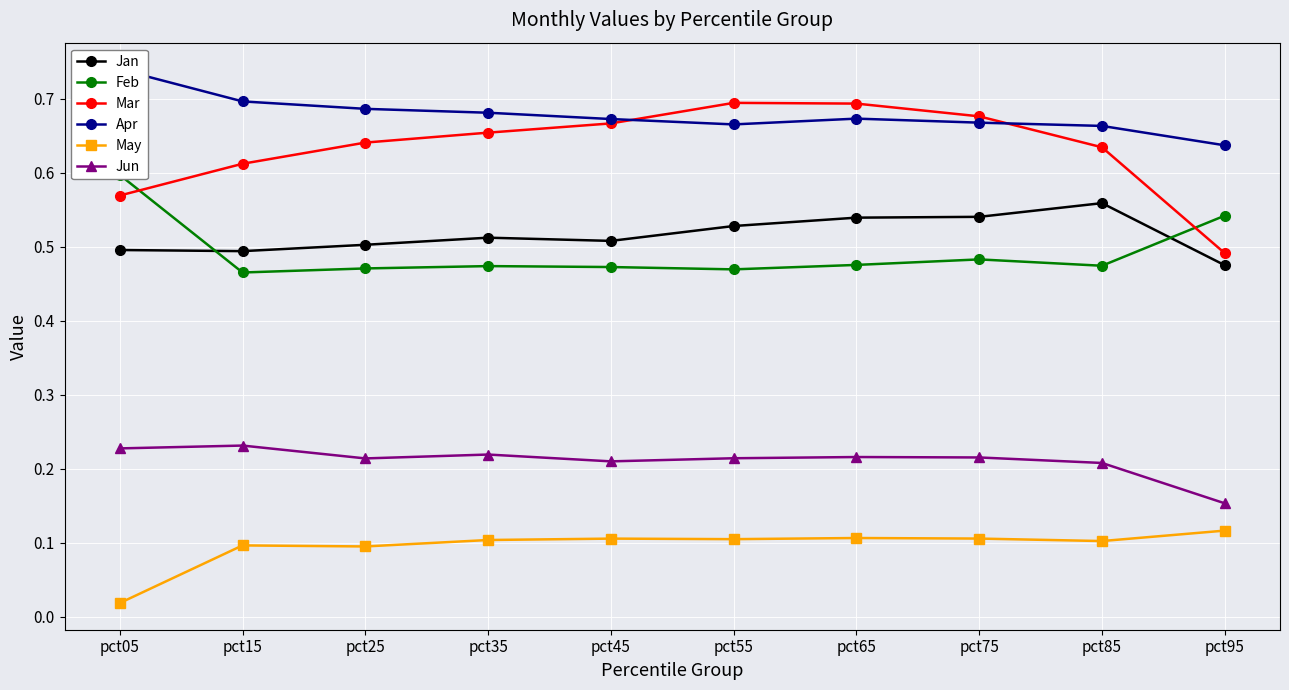

Reading left to right, extract all data points from this chart.

Jan: pct05=0.5	pct15=0.5	pct25=0.5	pct35=0.5	pct45=0.5	pct55=0.5	pct65=0.5	pct75=0.5	pct85=0.6	pct95=0.5
Feb: pct05=0.6	pct15=0.5	pct25=0.5	pct35=0.5	pct45=0.5	pct55=0.5	pct65=0.5	pct75=0.5	pct85=0.5	pct95=0.5
Mar: pct05=0.6	pct15=0.6	pct25=0.6	pct35=0.7	pct45=0.7	pct55=0.7	pct65=0.7	pct75=0.7	pct85=0.6	pct95=0.5
Apr: pct05=0.7	pct15=0.7	pct25=0.7	pct35=0.7	pct45=0.7	pct55=0.7	pct65=0.7	pct75=0.7	pct85=0.7	pct95=0.6
May: pct05=0.0	pct15=0.1	pct25=0.1	pct35=0.1	pct45=0.1	pct55=0.1	pct65=0.1	pct75=0.1	pct85=0.1	pct95=0.1
Jun: pct05=0.2	pct15=0.2	pct25=0.2	pct35=0.2	pct45=0.2	pct55=0.2	pct65=0.2	pct75=0.2	pct85=0.2	pct95=0.2